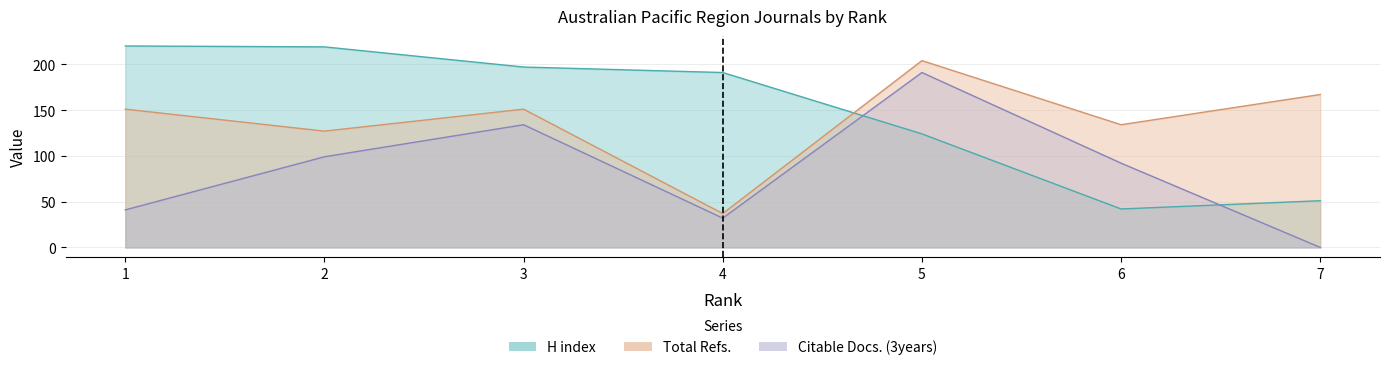

What is the average value of the H index series?

149